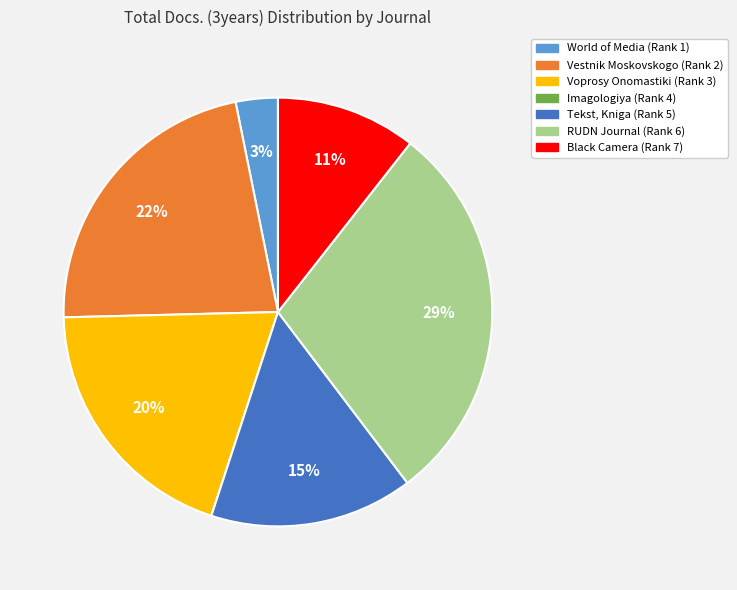

Does any single category account for the majority?

No